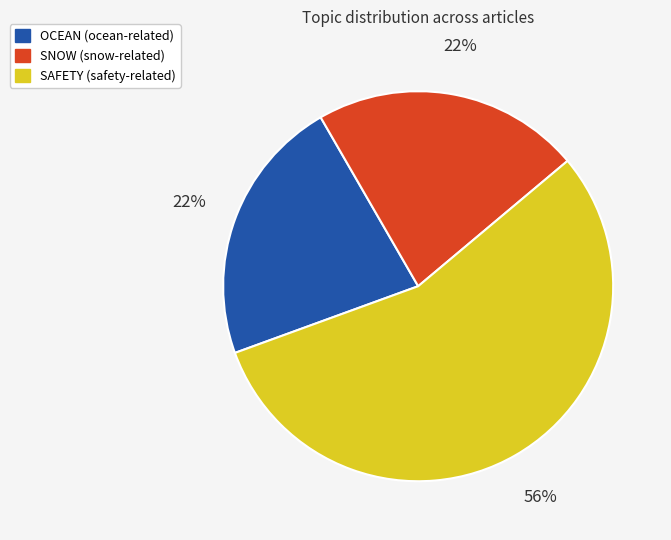

Does SAFETY (safety-related) represent more than half of the total?

Yes